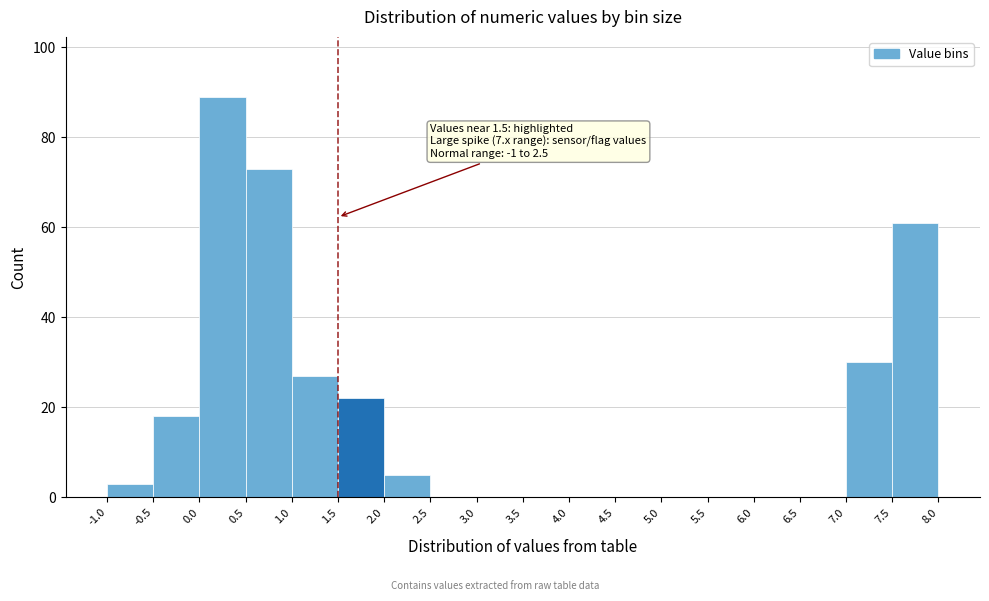

Which range on the x-axis has the tallest bar?

0.0 to 0.5